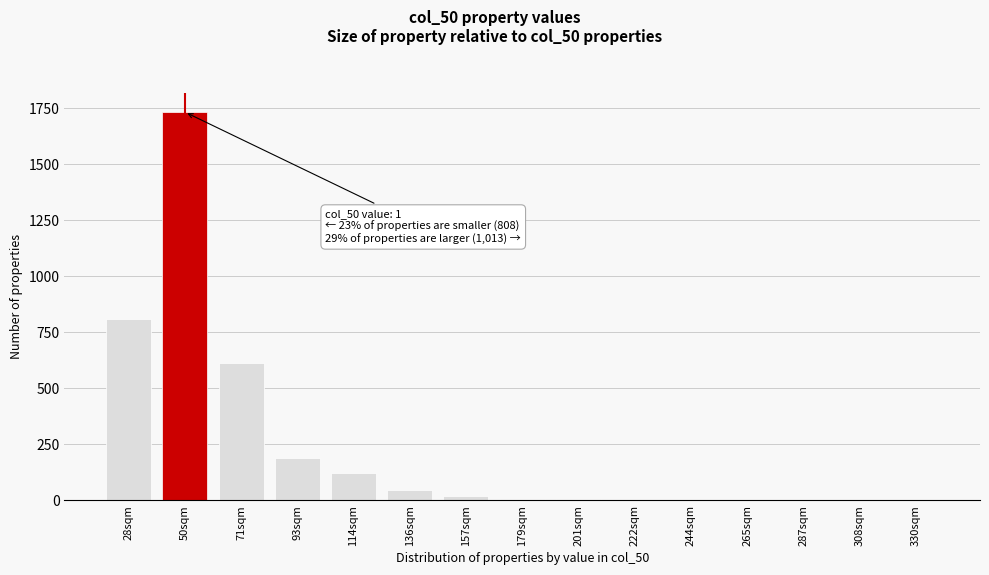

The chart shows a value of 0 at 287sqm. True or false?

True